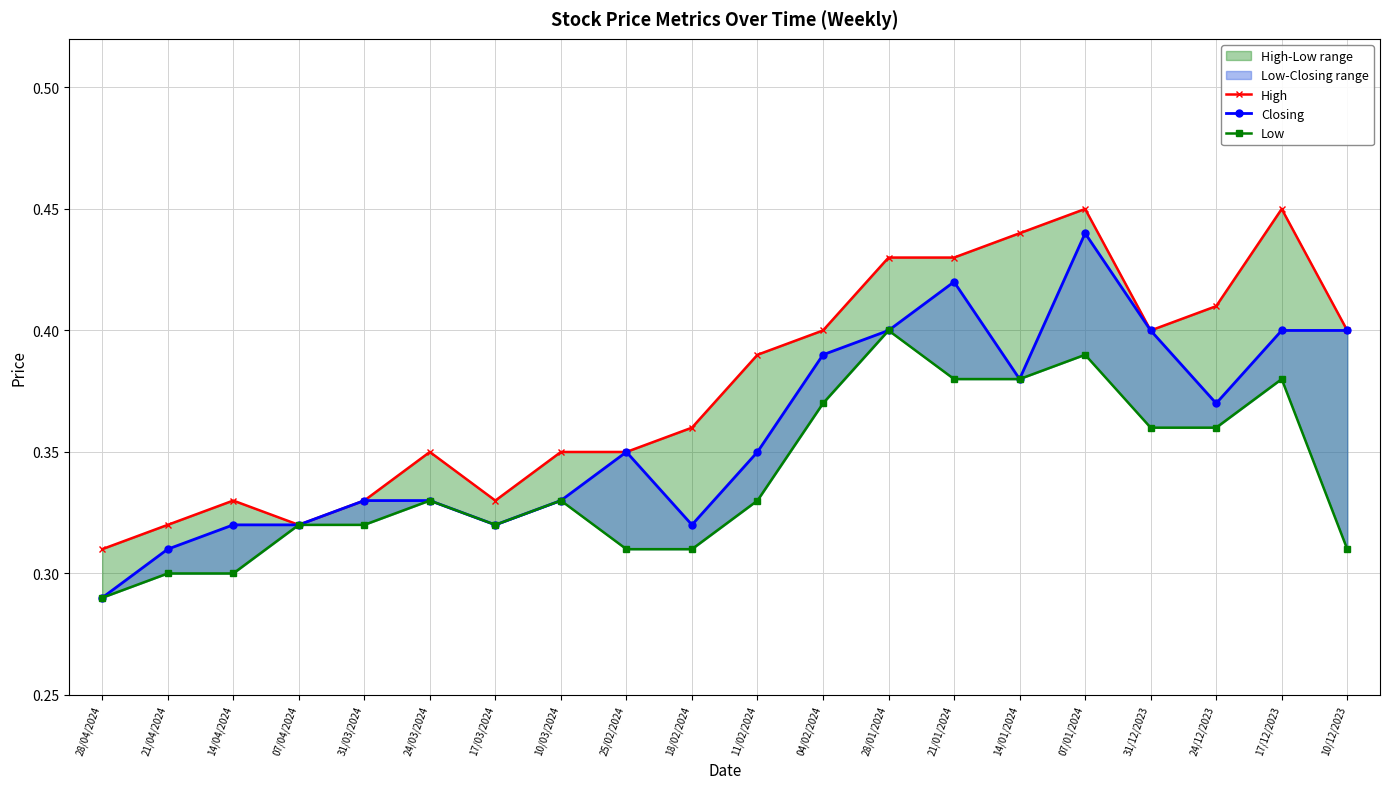

True or false: High and Closing cross at least once.

False